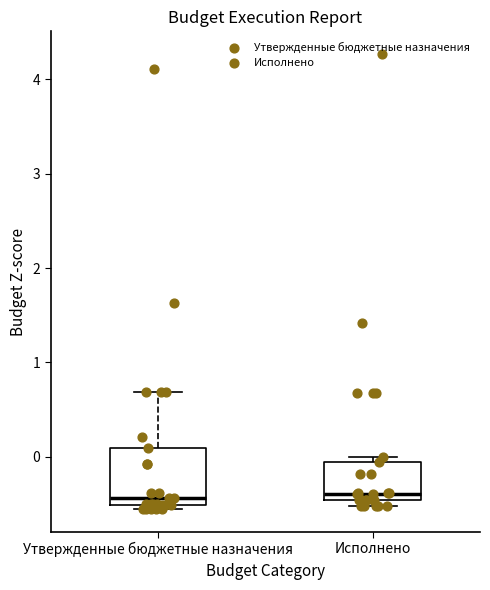

Reading left to right, read every box against the y-axis: the position of its median line, the range the box covers, and the ends of its whiskers. The values are not printed on the chart, so give them approximately, as read against the axis.

Утвержденные бюджетные назначения: median -0.4, box -0.5 to 0.1, whiskers -0.6 to 0.7
Исполнено: median -0.4, box -0.5 to -0.1, whiskers -0.5 (just below the box's lower edge) to 0.0